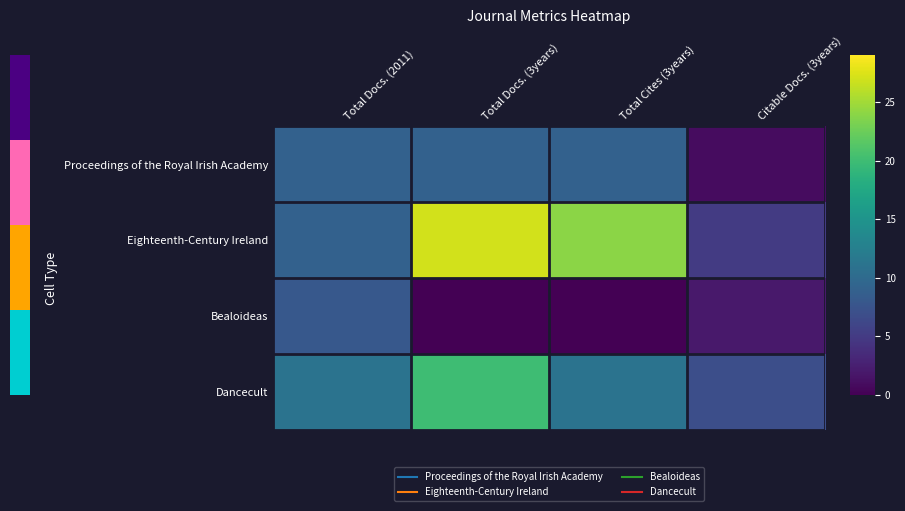

At how many categories does at least one series exceed 22?

2